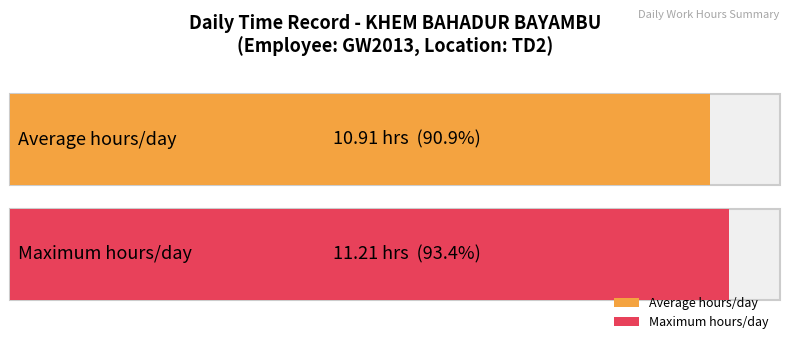

Does the chart contain any negative values?

No